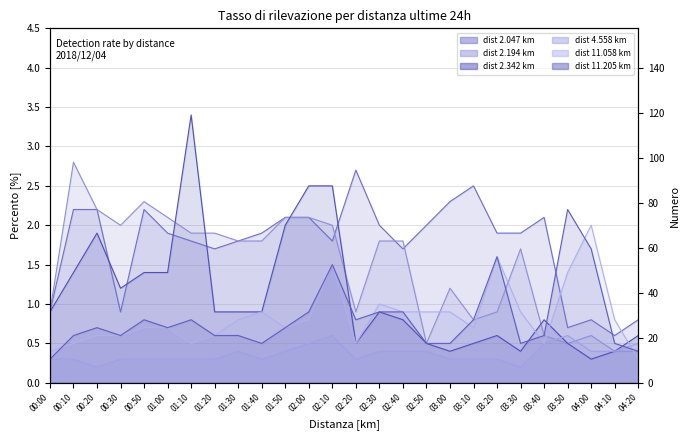

At how many categories does at least one series exceed 3?

1